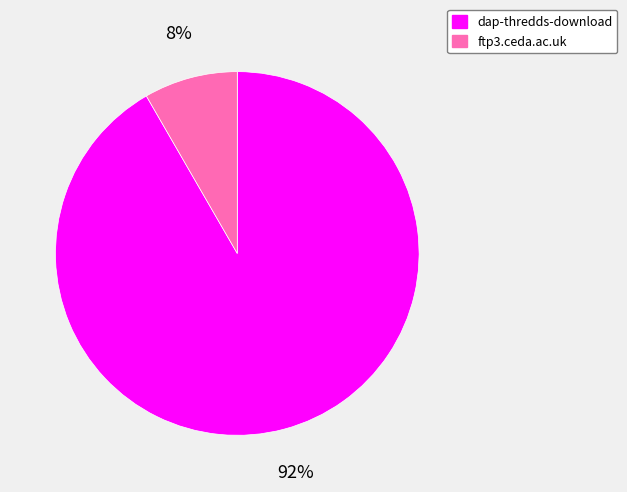

Which category has the biggest portion of the pie?

dap-thredds-download